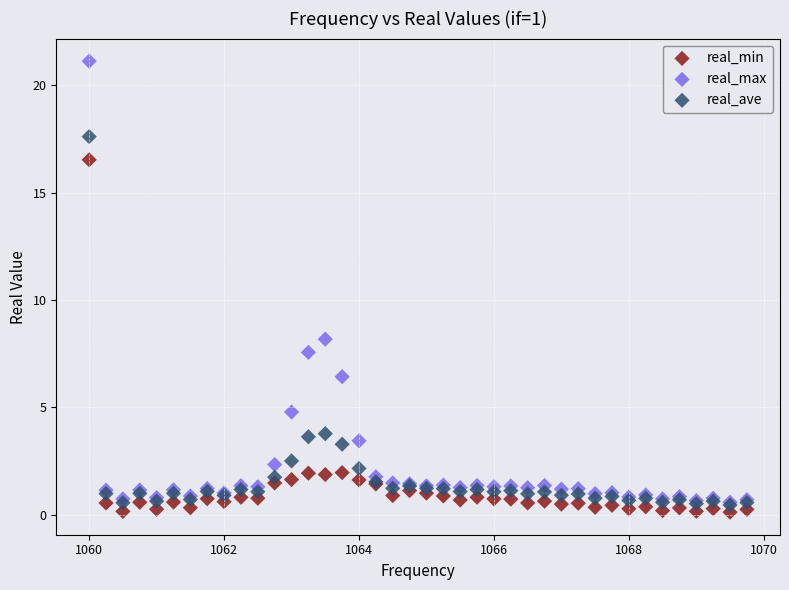

In the real_max series, what Y value is closest to 10?

8.2